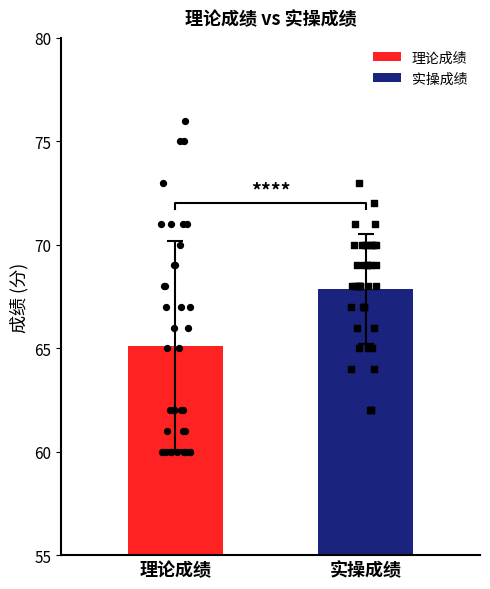

What is the lowest value of the 理论成绩 series?

65.1